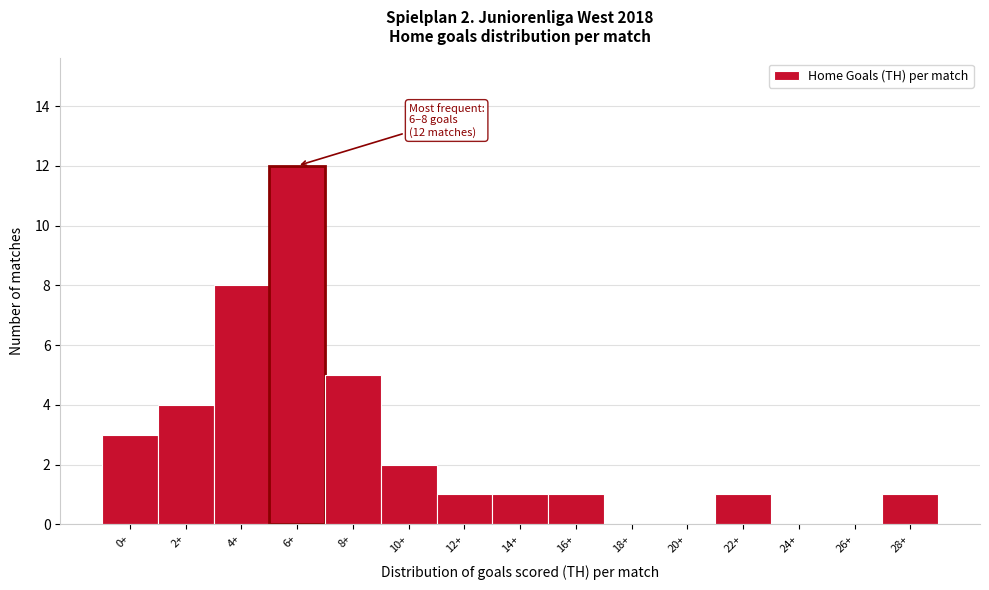

Reading right to left, what are all the values shown in this chart?

28+=1	26+=0	24+=0	22+=1	20+=0	18+=0	16+=1	14+=1	12+=1	10+=2	8+=5	6+=12	4+=8	2+=4	0+=3